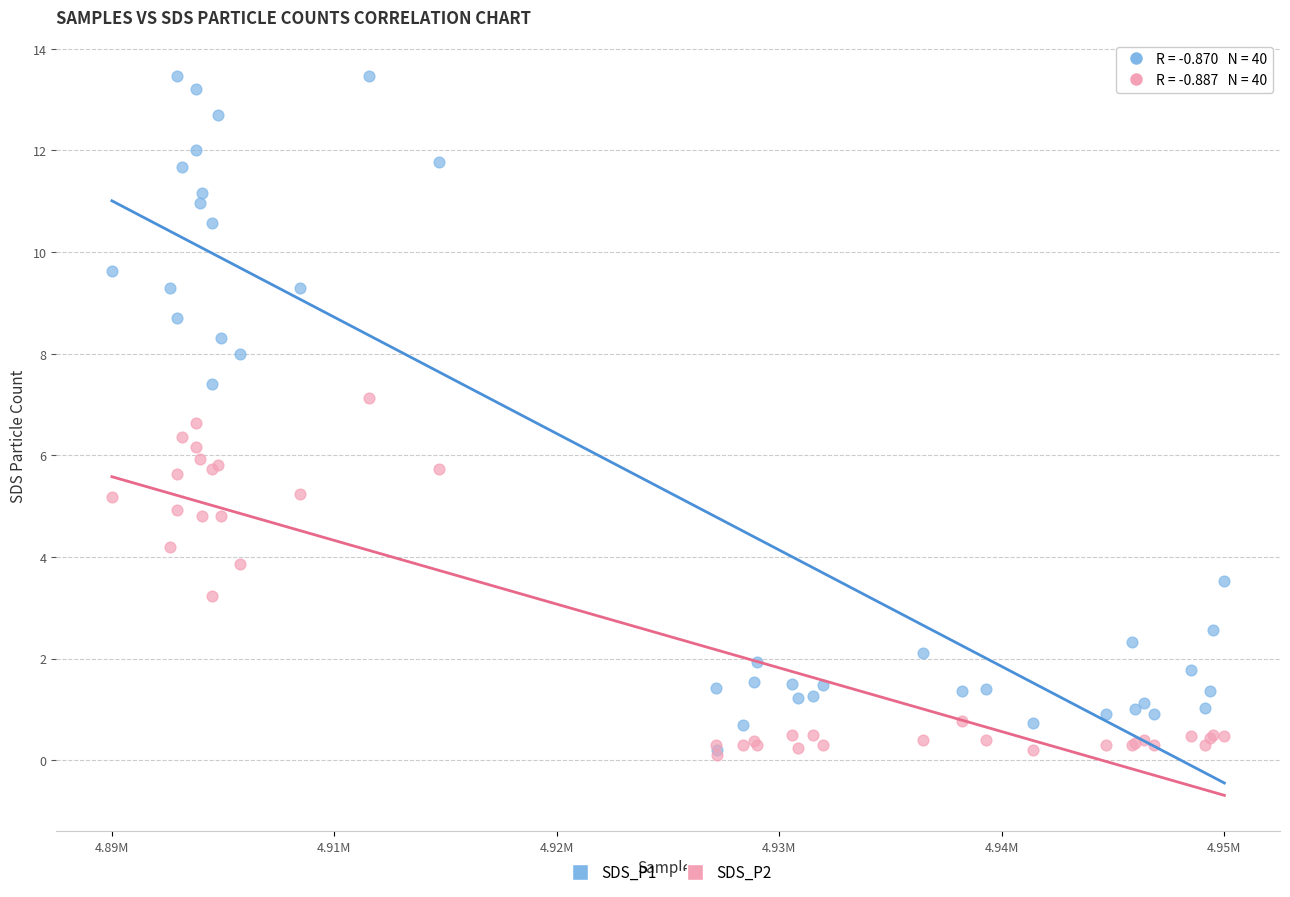

What are all the series names shown in the legend?

SDS_P1, SDS_P2